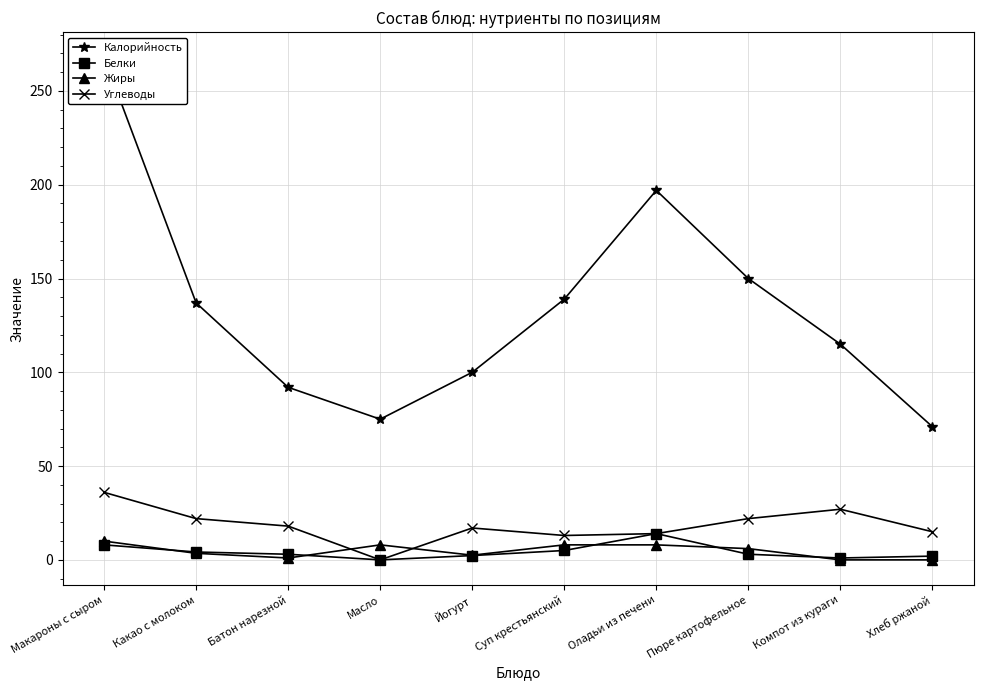

Rank the series at Батон нарезной from highest to lowest value.

Калорийность, Углеводы, Белки, Жиры